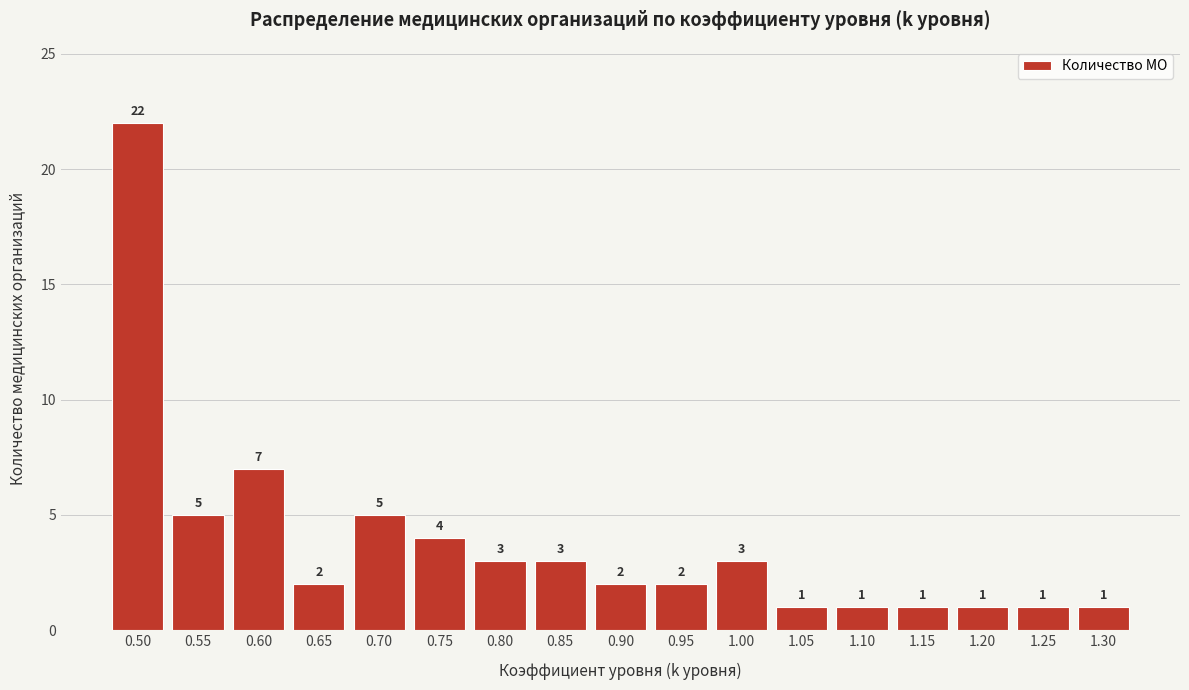

Reading left to right, transcribe all the data shown in this chart.

0.50=22	0.55=5	0.60=7	0.65=2	0.70=5	0.75=4	0.80=3	0.85=3	0.90=2	0.95=2	1.00=3	1.05=1	1.10=1	1.15=1	1.20=1	1.25=1	1.30=1